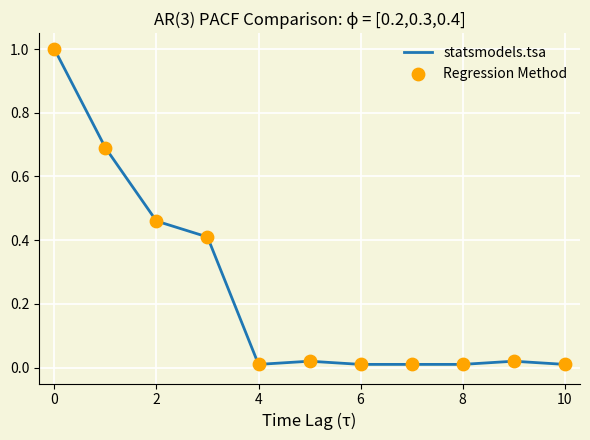

What is the maximum value shown in the chart?

1.0